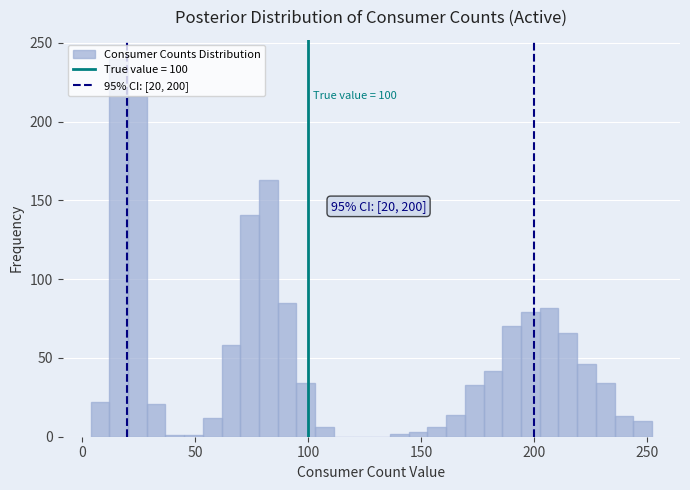

Read against the x-axis, roughly where is the centre of the tallest bar?

15